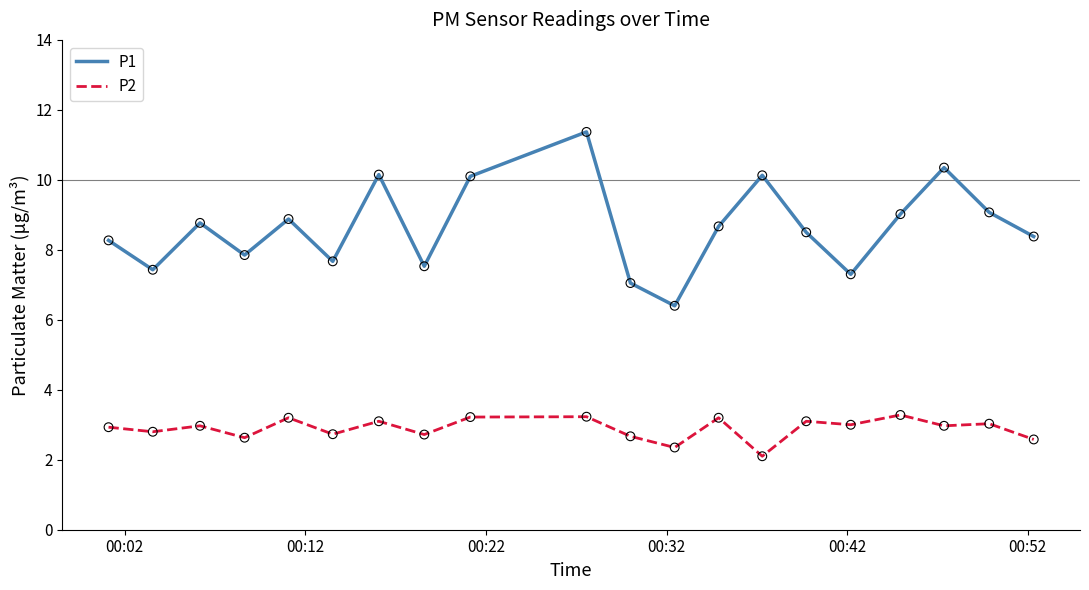

What are all the series names shown in the legend?

P1, P2